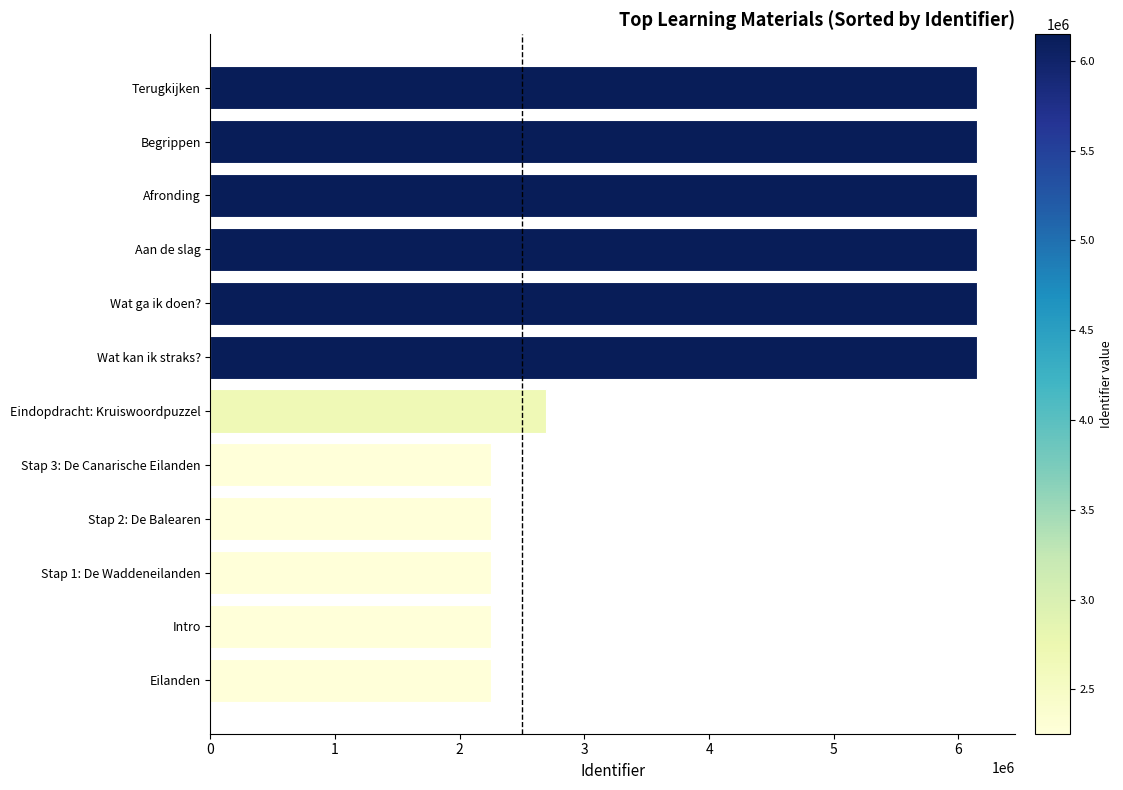

What is the greatest value displayed?

6148344